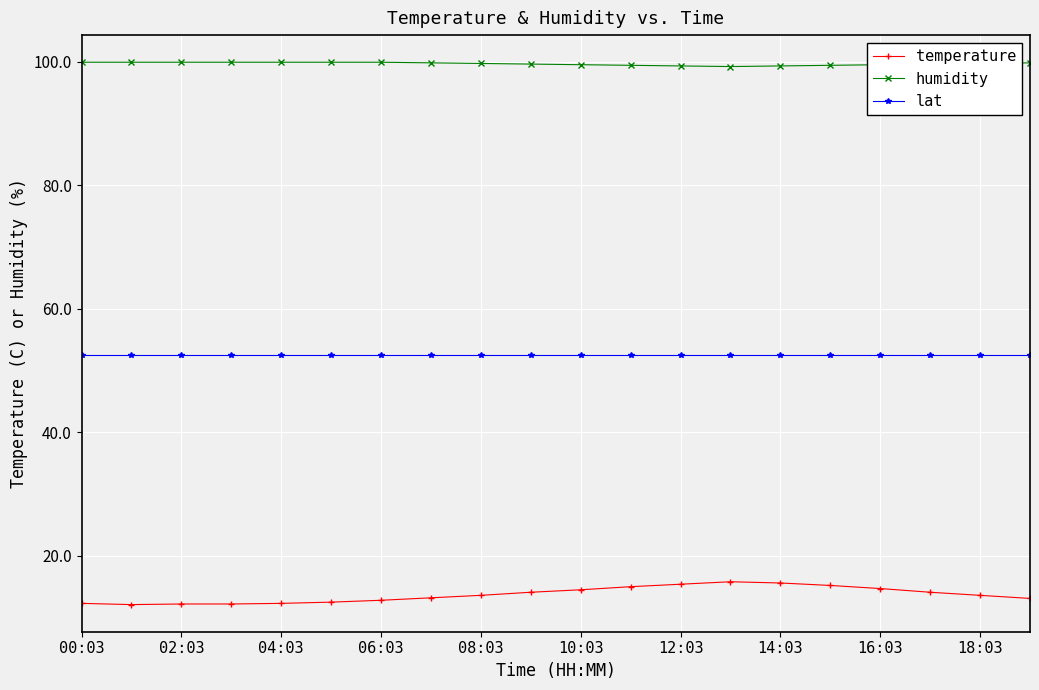

True or false: temperature and lat cross at least once.

False